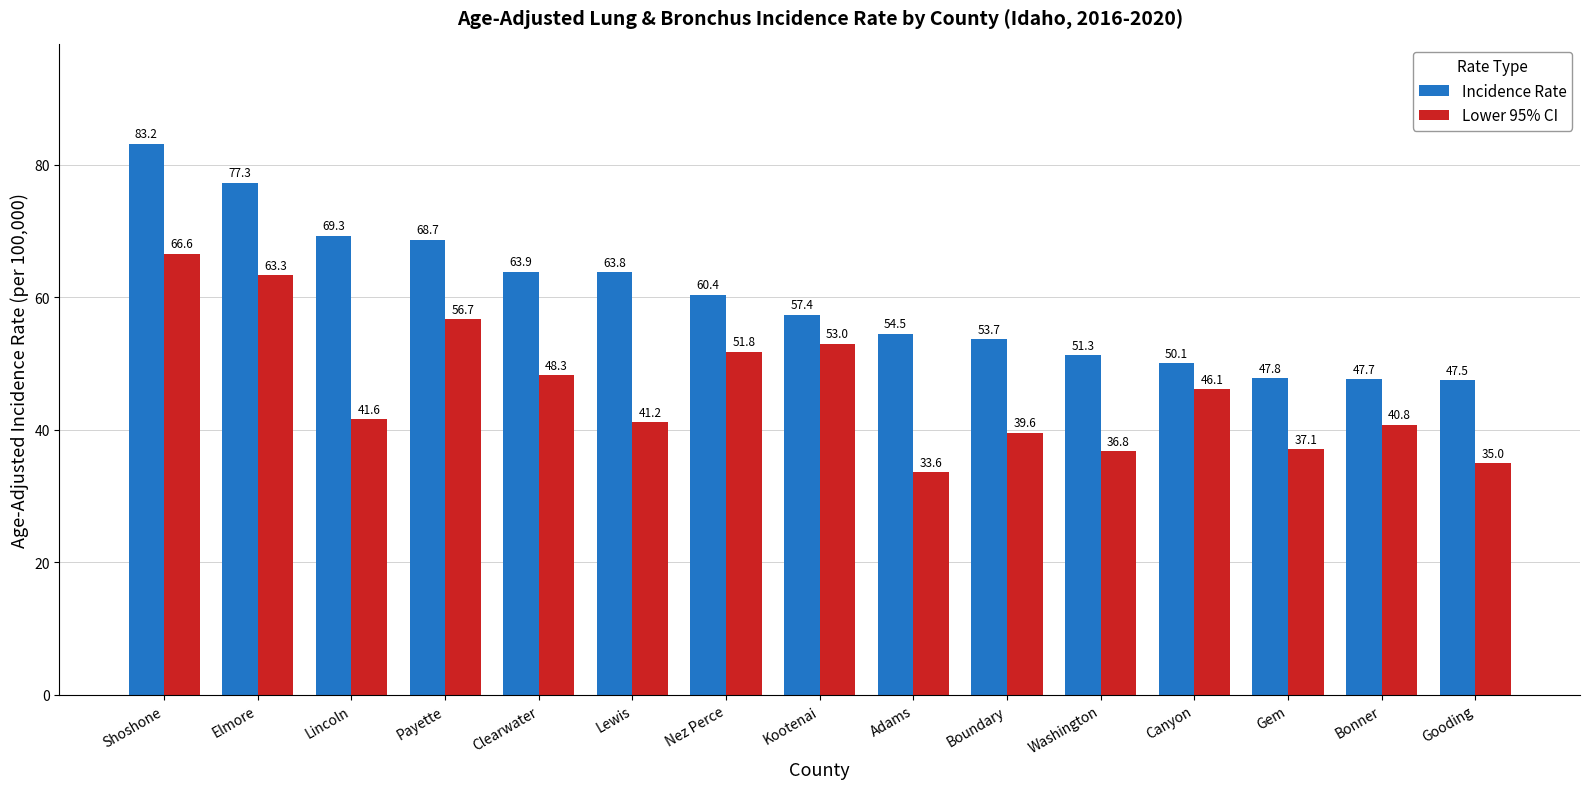

How many distinct data groups are displayed?

2